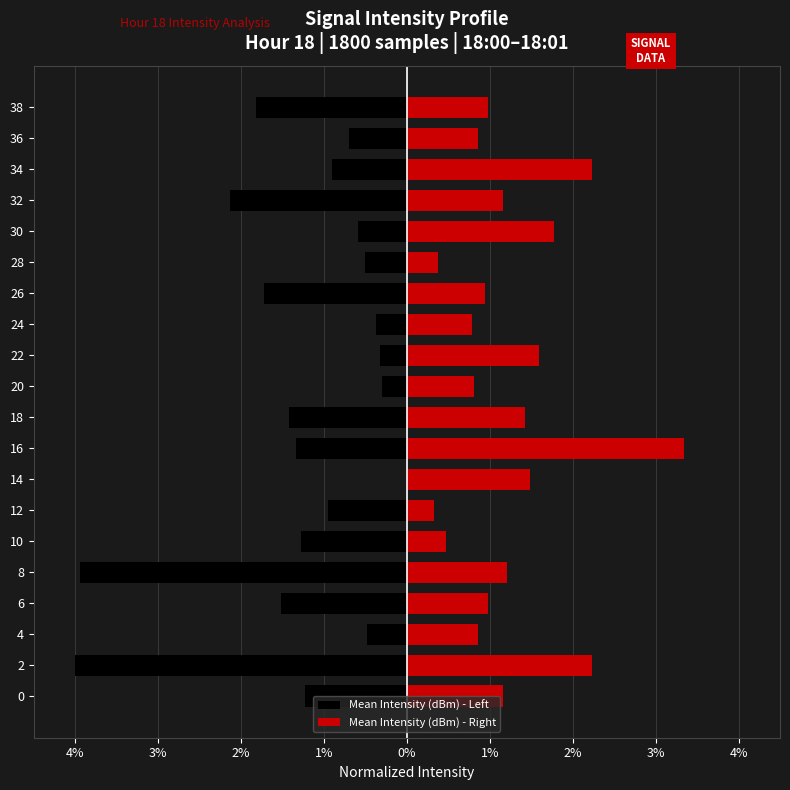

How many data points in Mean Intensity (dBm) - Right are above 1?

10